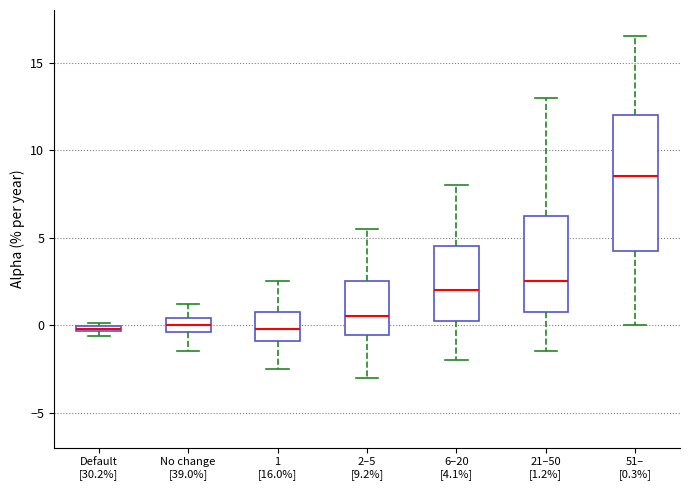

Comparing the boxes themselves (not the whiskers), which one is the tallest?

51– [0.3%]